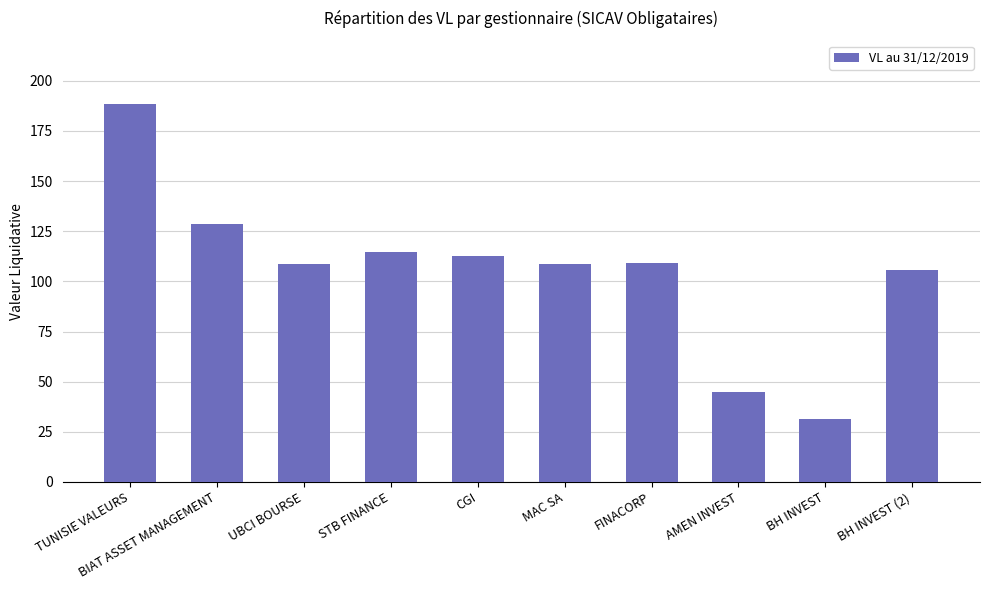

The value at FINACORP is 157.5. True or false?

False